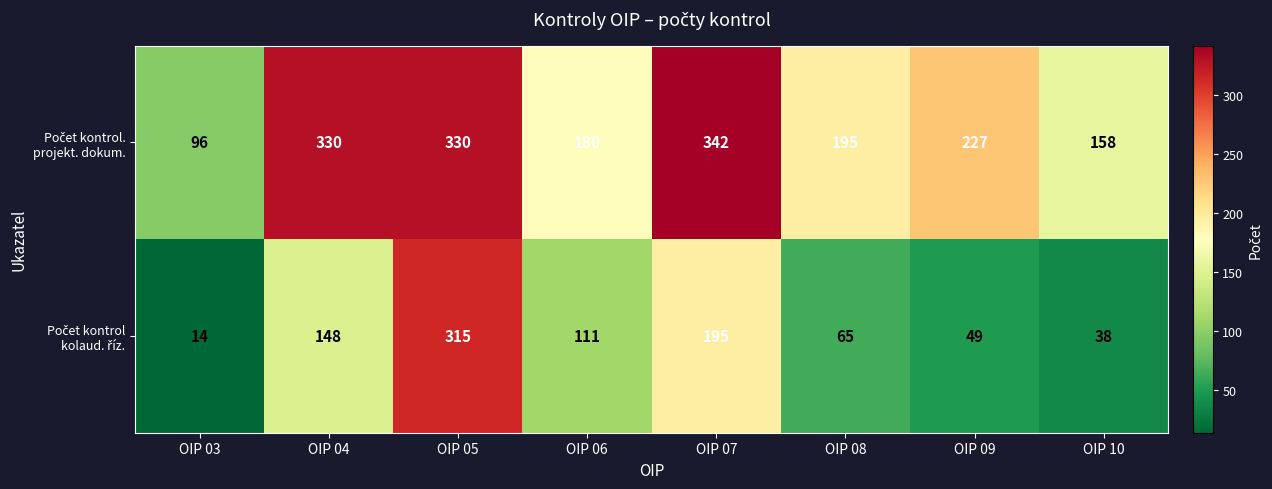

What is the spread (max minus min) of values at OIP 10?

120